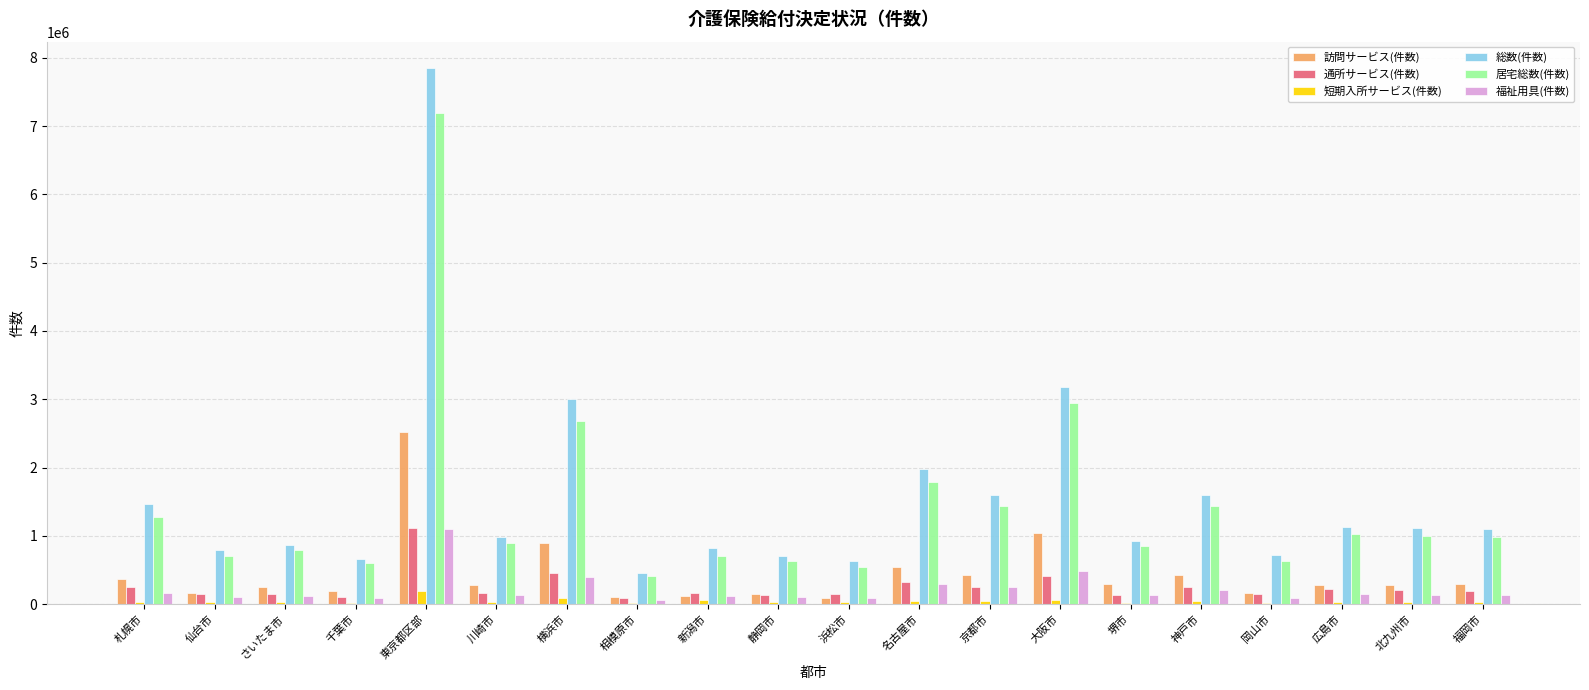

Which series changed the most between 東京都区部 and 京都市?

総数(件数)